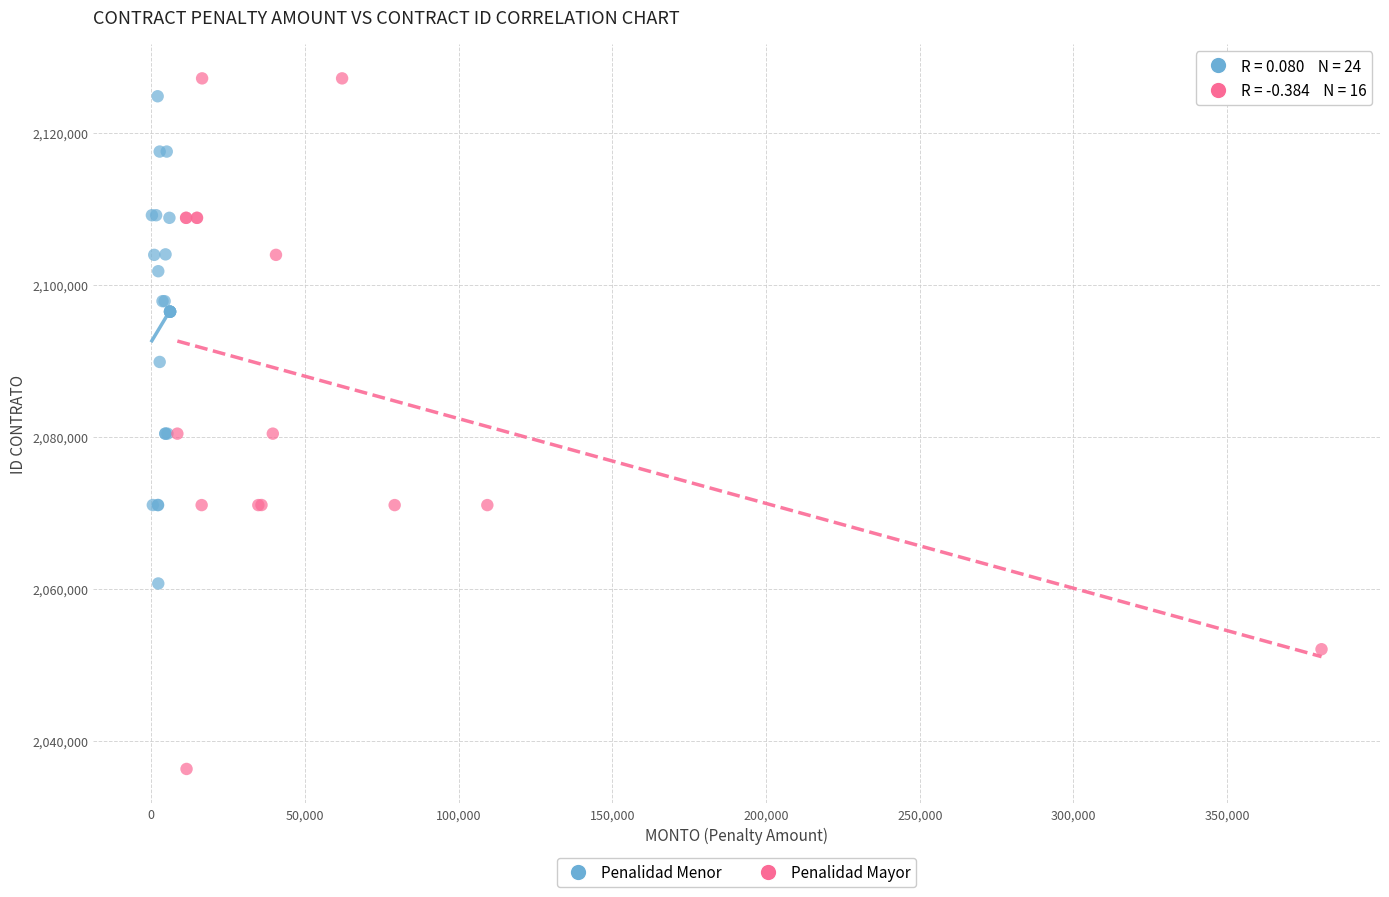

Which series contains the lowest Y value?

Penalidad Mayor